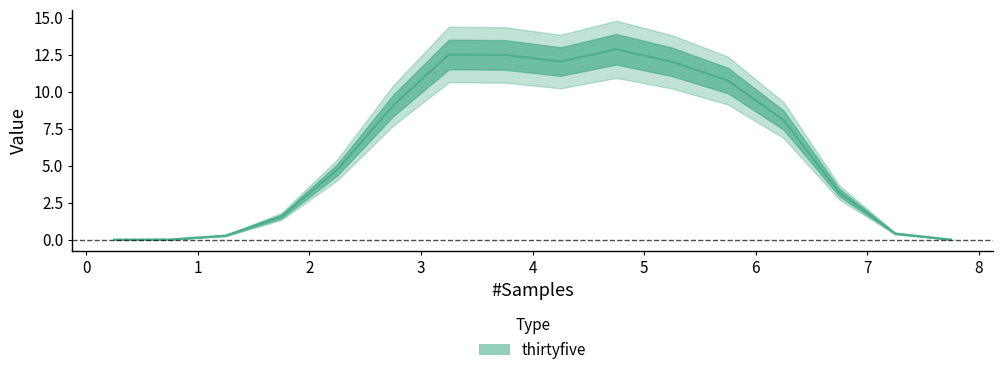

At which label is the value closest to 6?

2.25